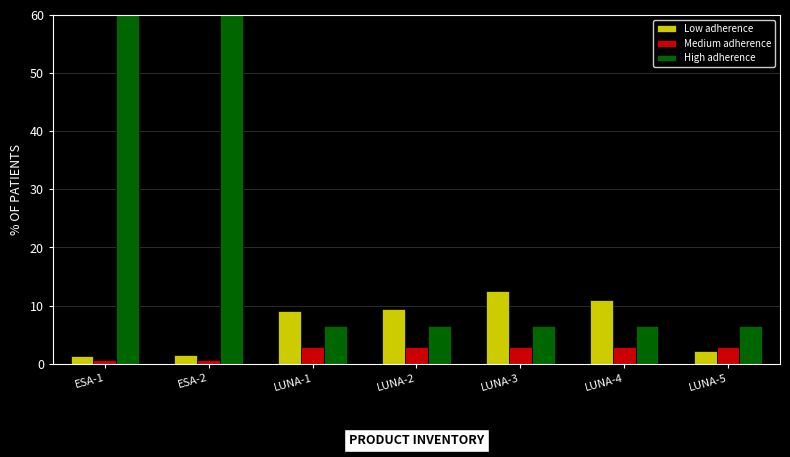

What is the total value across all series at LUNA-4?

20.4